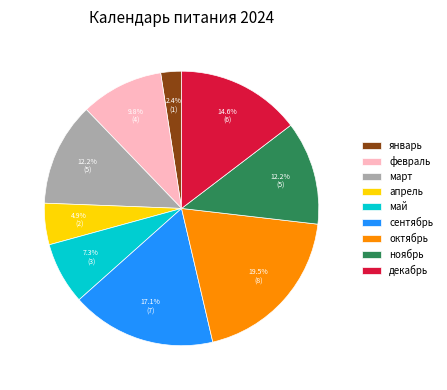

What is the ratio of the value at октябрь to the value at март?

1.6